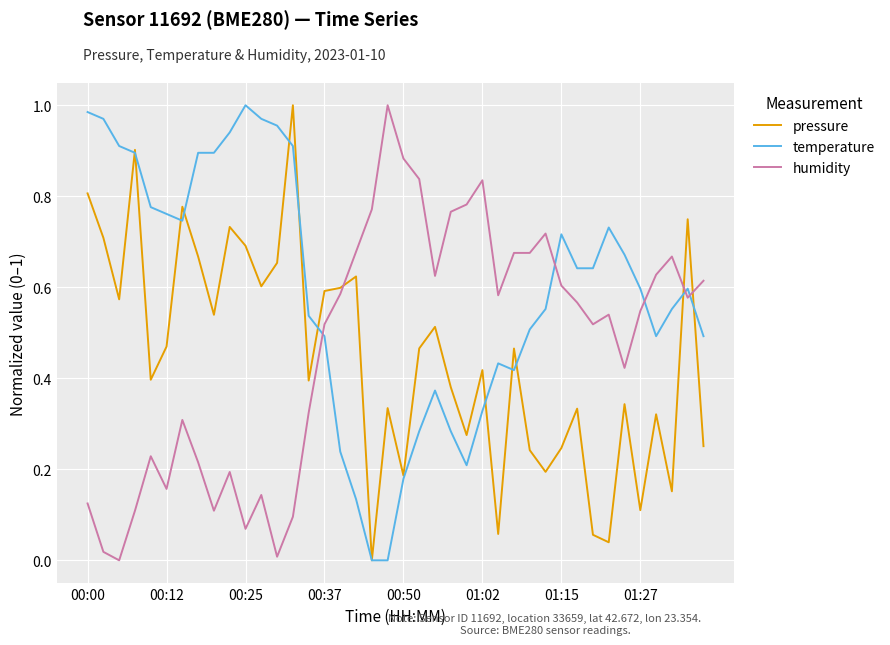

Which series has the largest total across all categories?

temperature